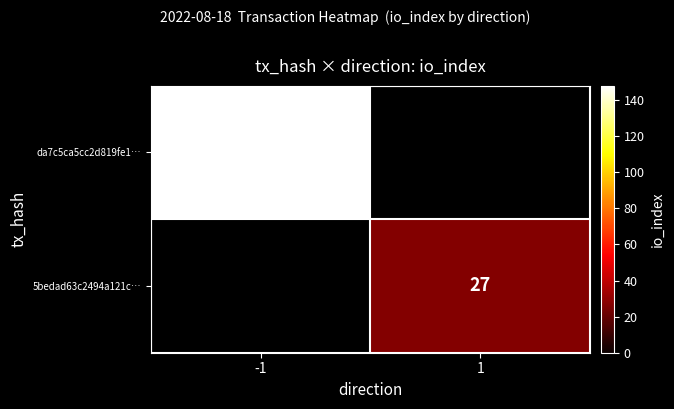

Is it true that da7c5ca5cc2d819fe1… equals 87.5 at -1?

False